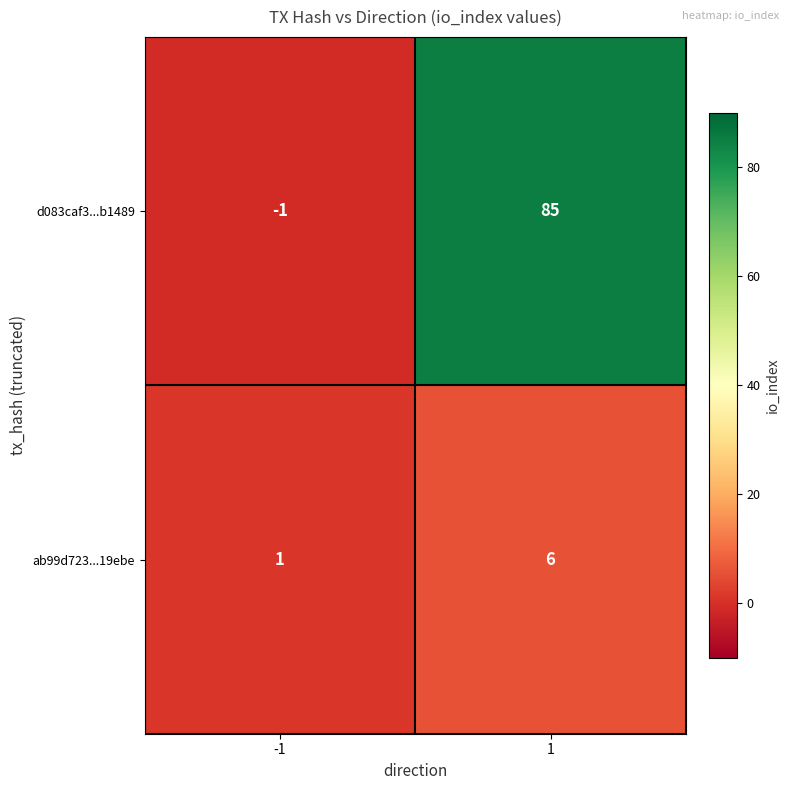

What is the difference between the highest and lowest values at 1?

79